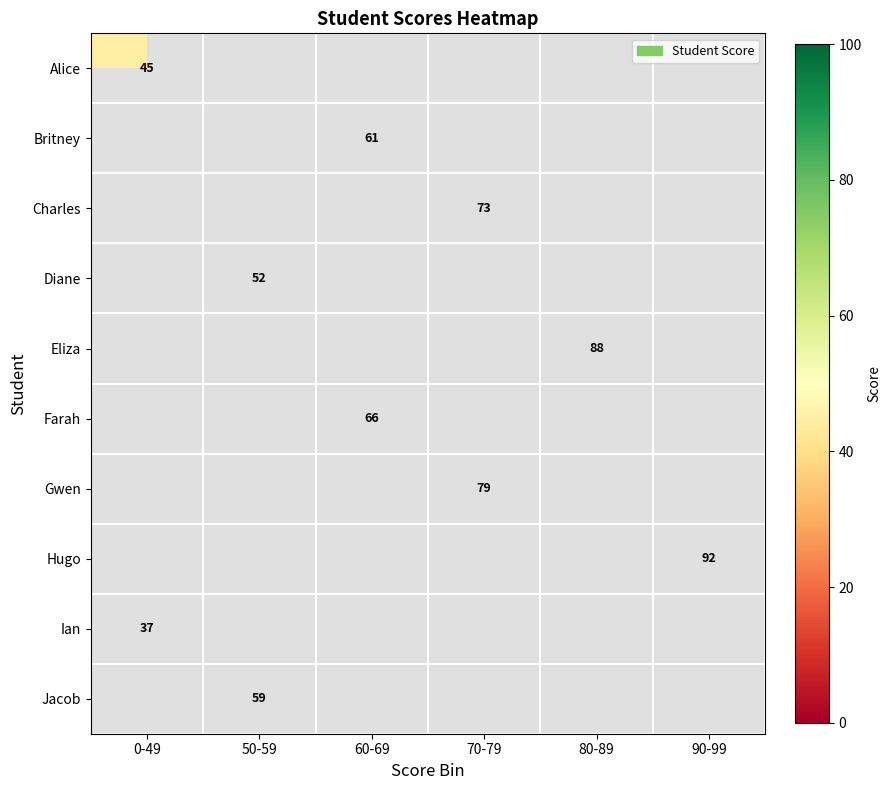

What is the minimum value shown in the chart?

37.0